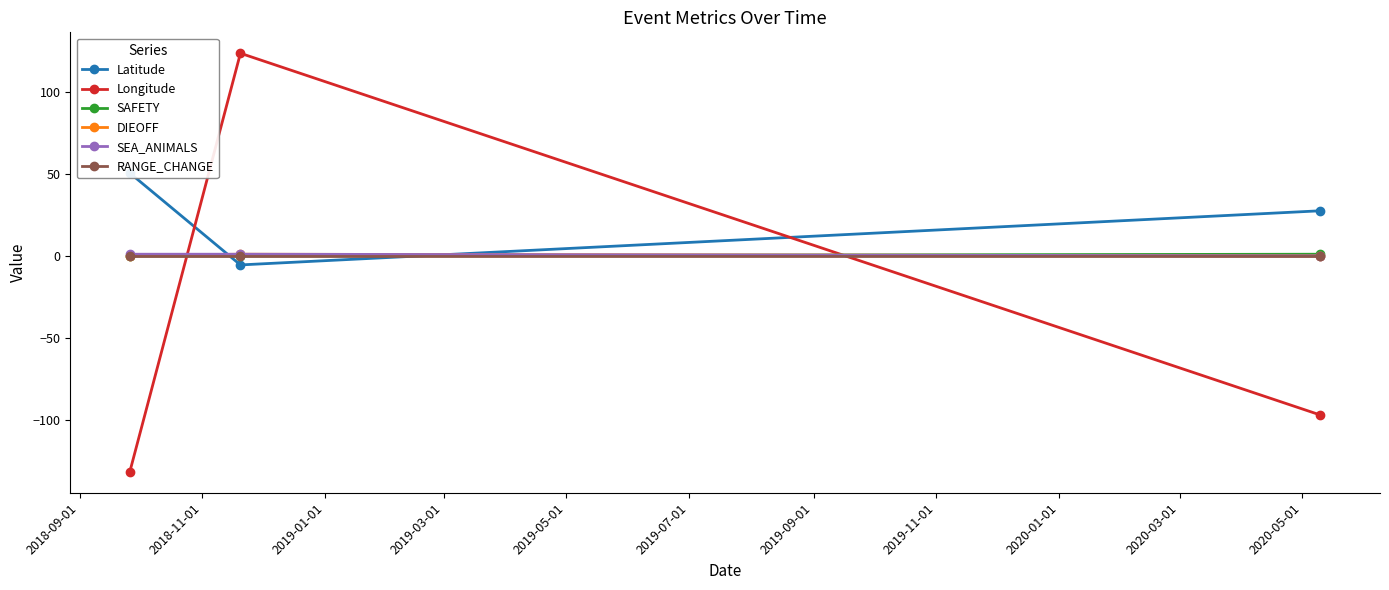

What is the difference between the highest and lowest values at 2018-11-01?

129.3